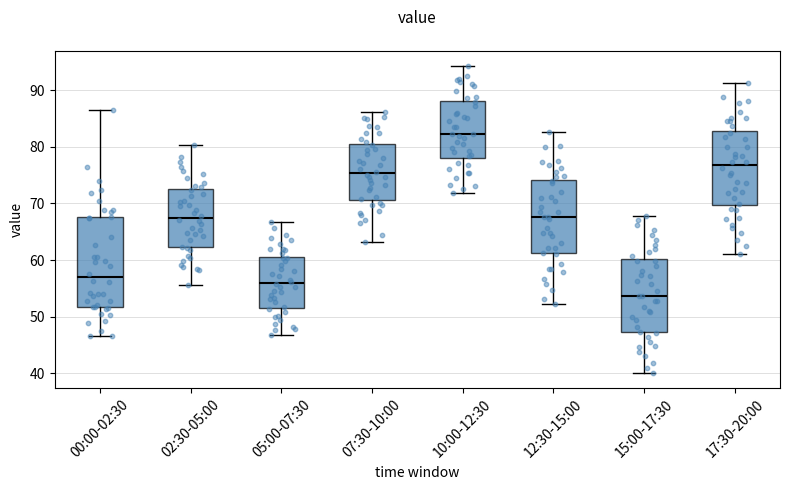

Which box is the tallest, from its lower edge to its upper edge?

00:00-02:30